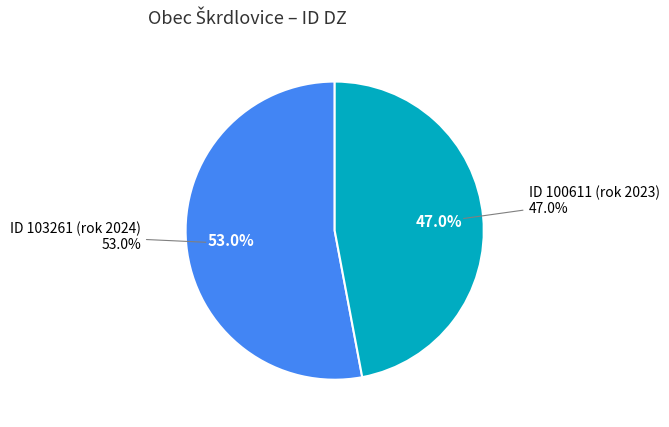

Count the number of slices in the pie.

2